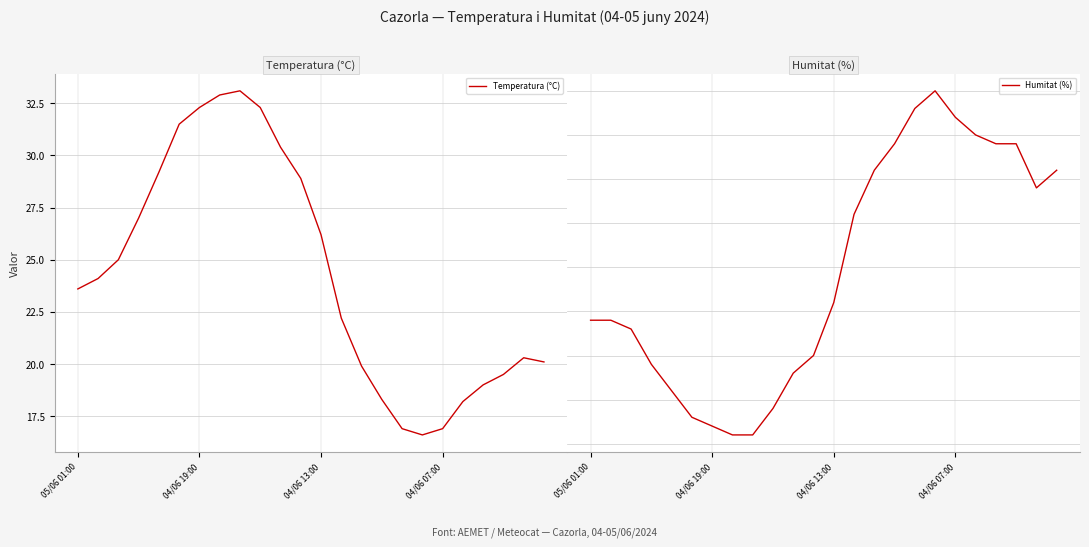

How many distinct data groups are displayed?

2